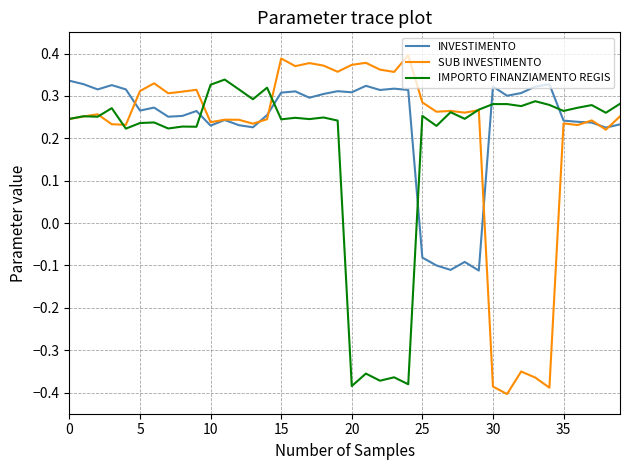

How many lines are shown in the chart?

3